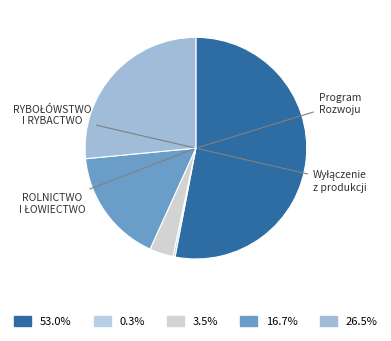

How many segments does this pie chart have?

5